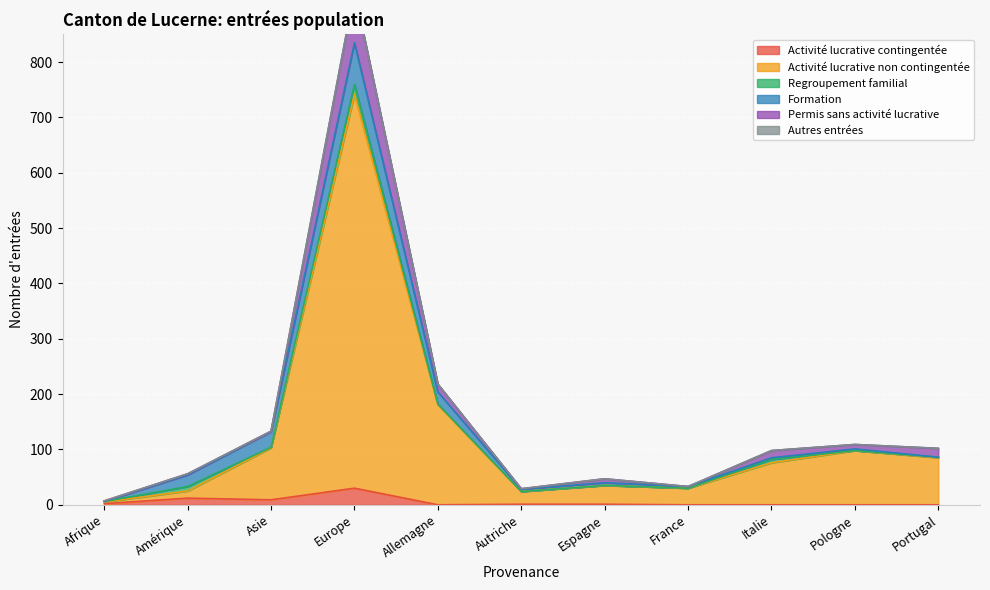

What is the maximum value shown in the chart?

760